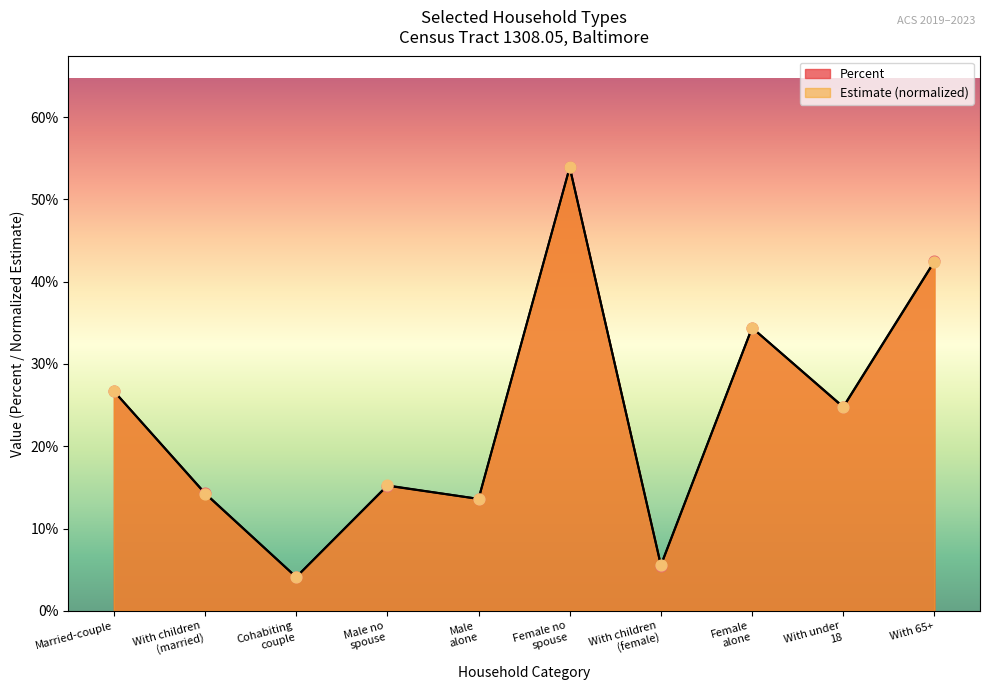

Which series has the widest spread of Y values?

Estimate